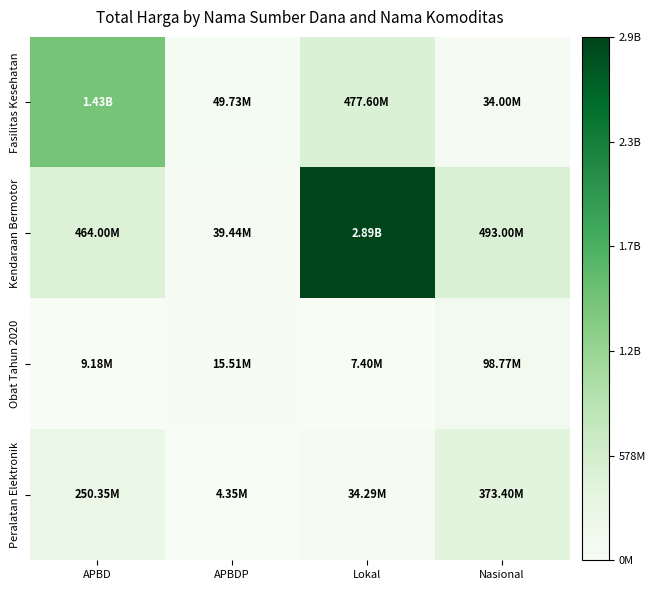

What is the difference between the highest and lowest values at APBD?

1416687900